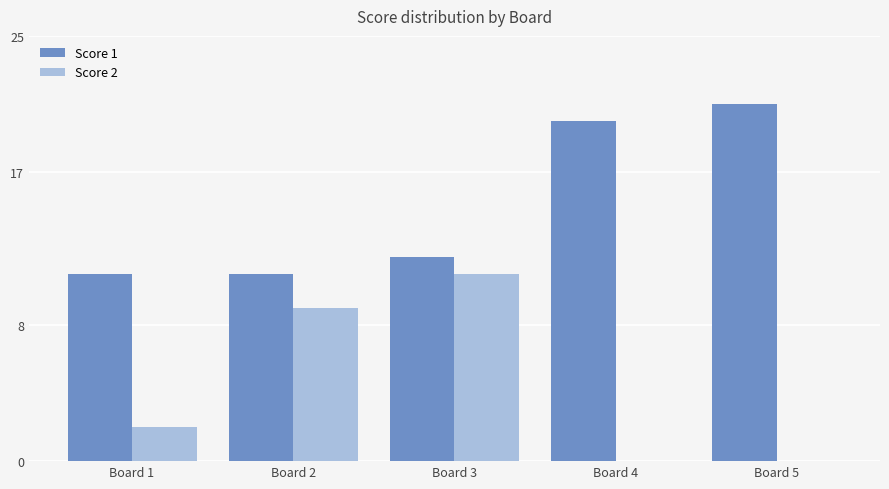

True or false: Score 1 has a value of 7 at Board 4.

False